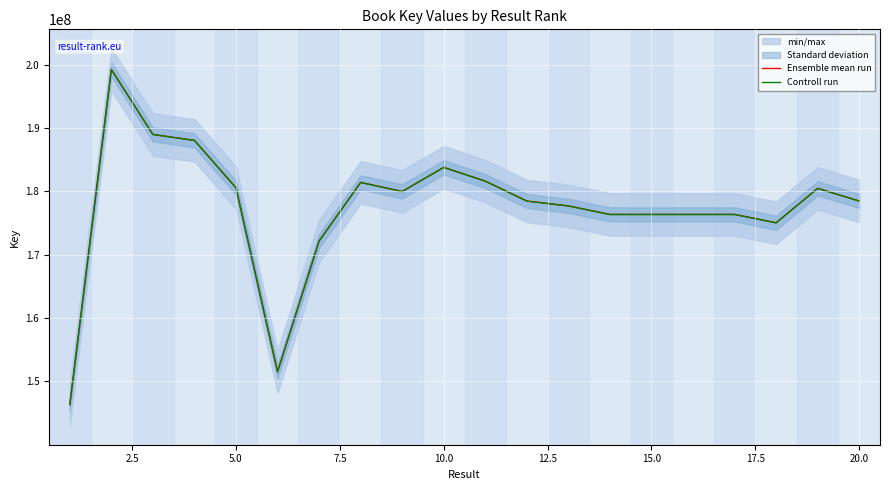

The value of Controll run at 20.0 is 178468714.3. True or false?

True